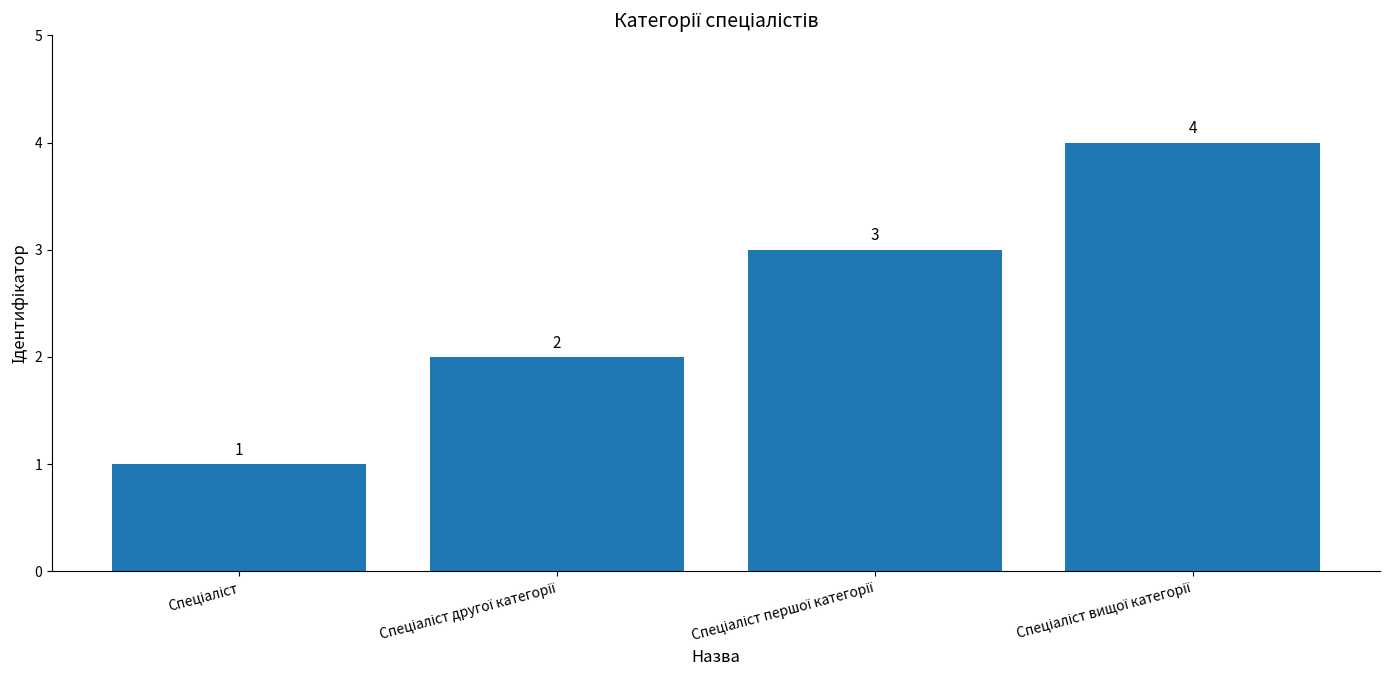

Reading left to right, transcribe all the data shown in this chart.

1	2	3	4